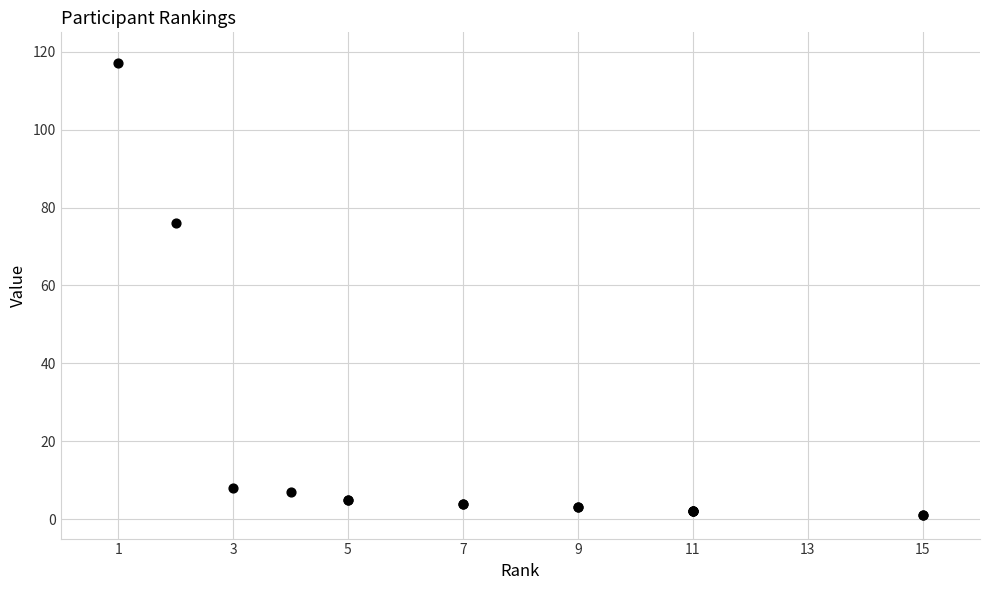

What Y value in the scatter plot is closest to 59?

76